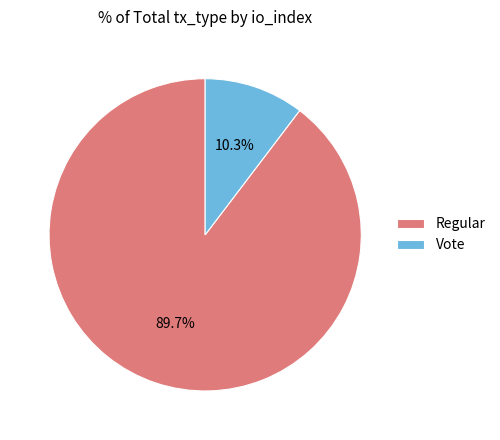

Between Vote and Regular, which is larger?

Regular